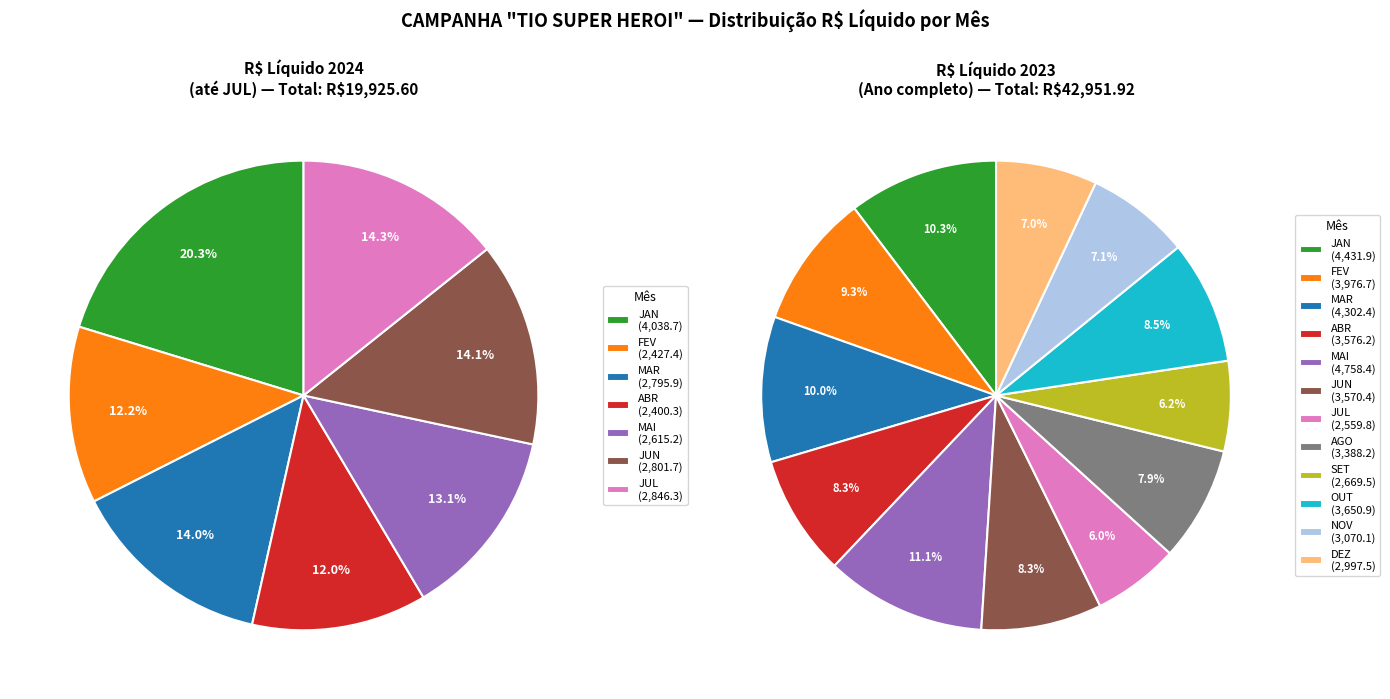

How many slices are in this pie chart?

7